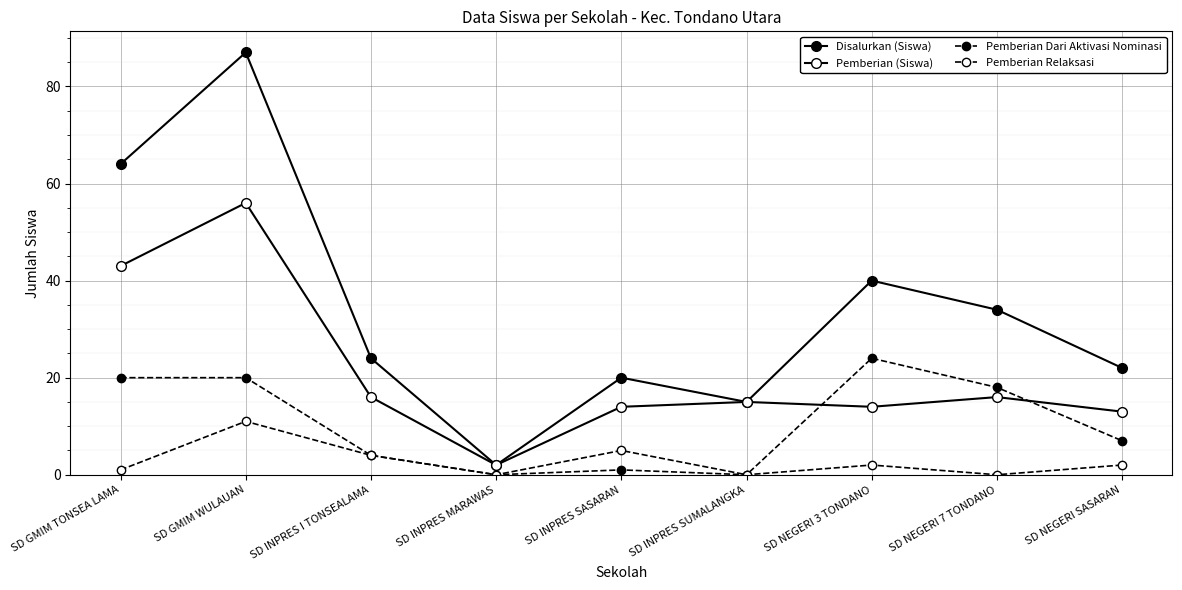

How many data points in Pemberian Relaksasi are less than 2?

4